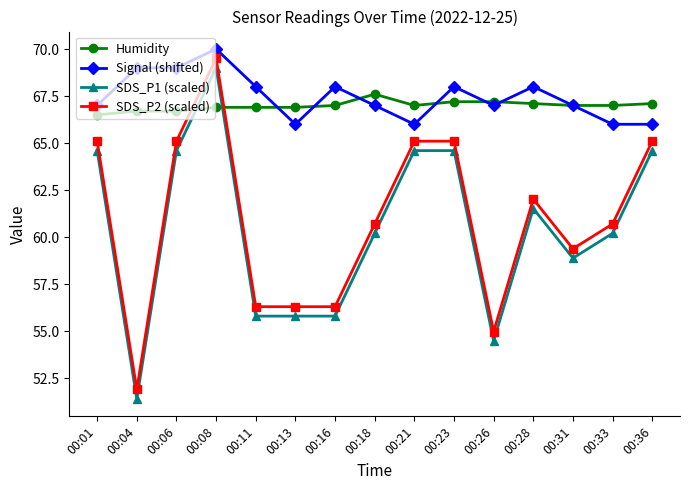

At which category does SDS_P2 (scaled) reach its first local peak?

00:08